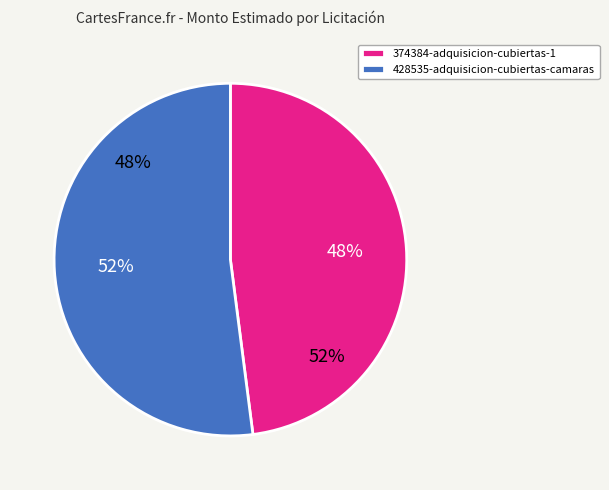

What is the smallest slice in the pie chart?

374384-adquisicion-cubiertas-1